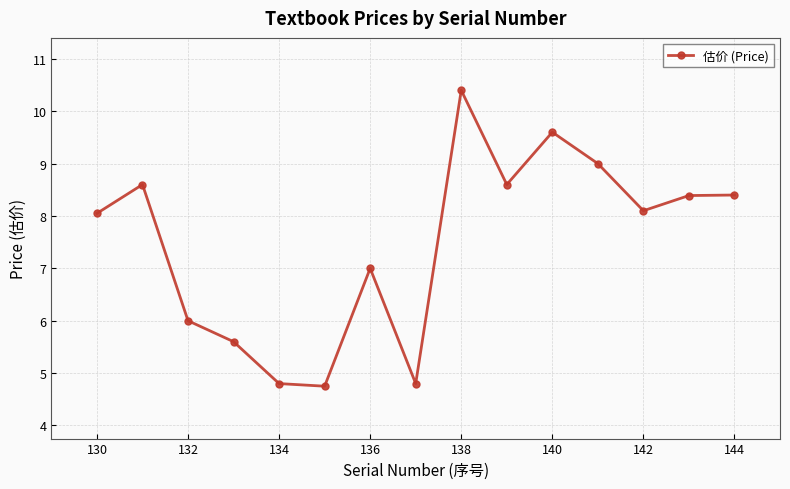

How many points are lower than both their immediate neighbors (excluding endpoints)?

4